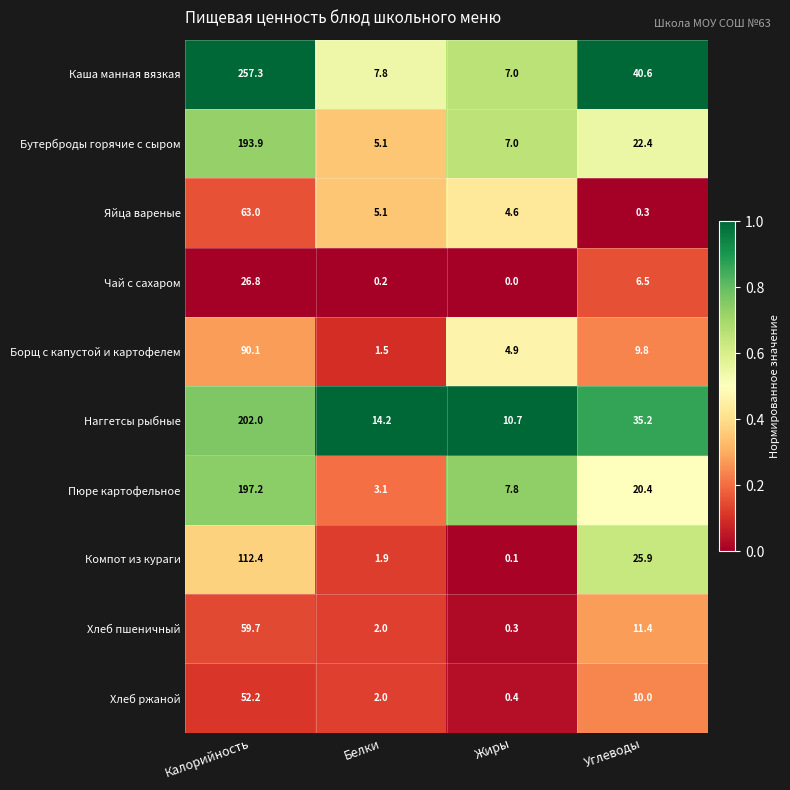

Which series has the largest total across all categories?

Каша манная вязкая